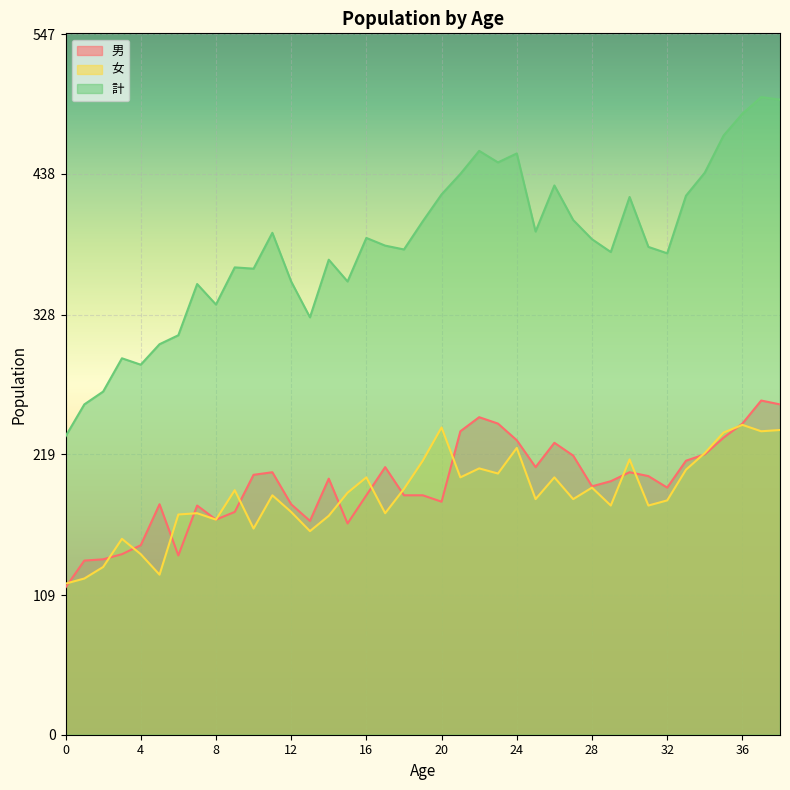

Where is the first local maximum for 計?

3